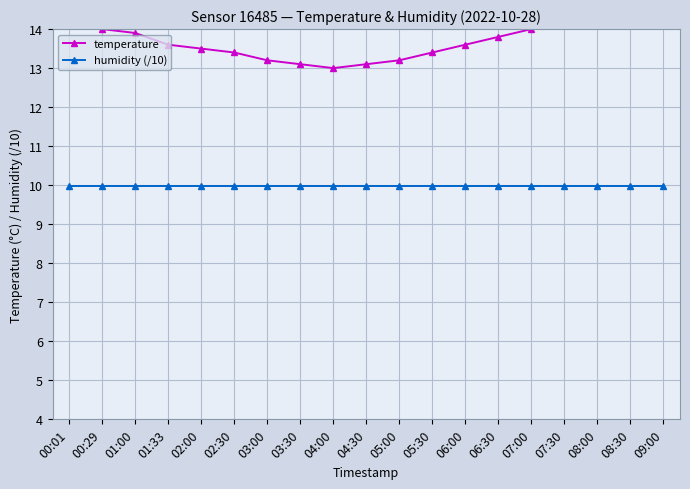

What are all the series names shown in the legend?

temperature, humidity (/10)